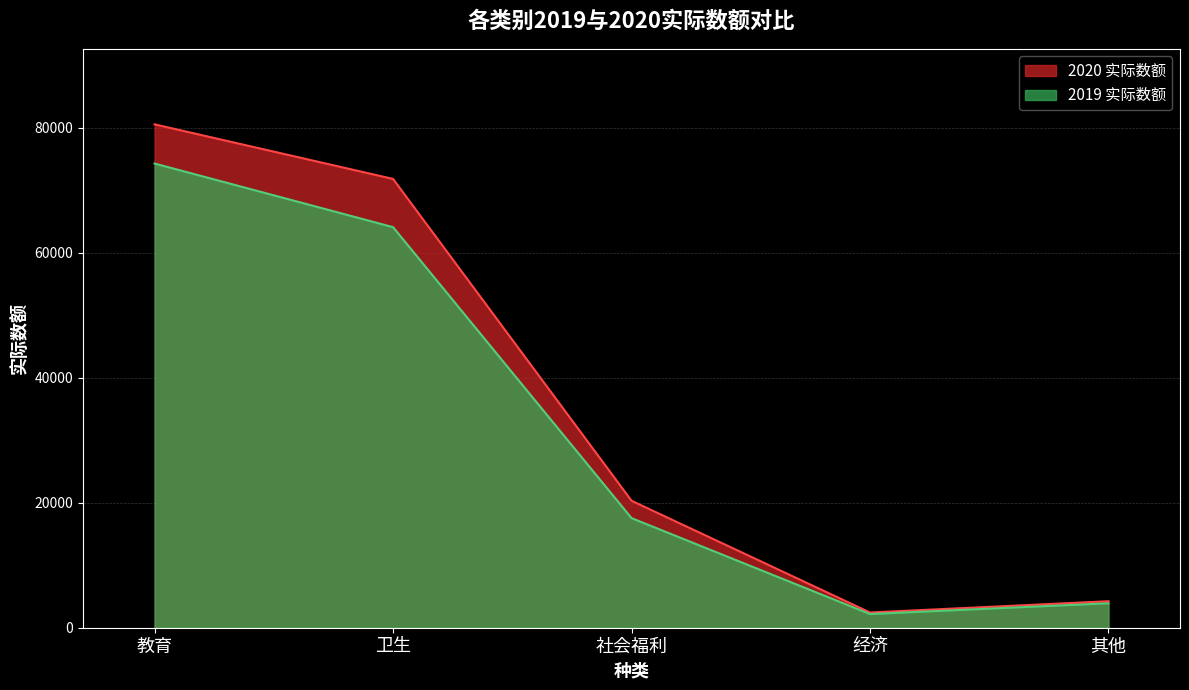

What is the approximate value of 2020 实际数额 at 其他, to the nearest 50?

4250